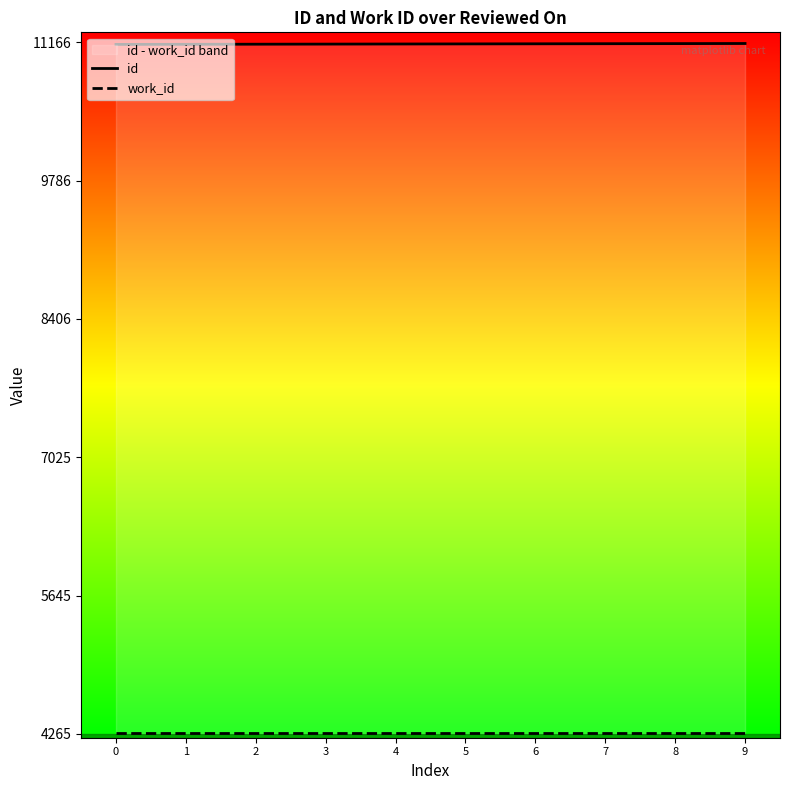

True or false: work_id and id cross at least once.

False